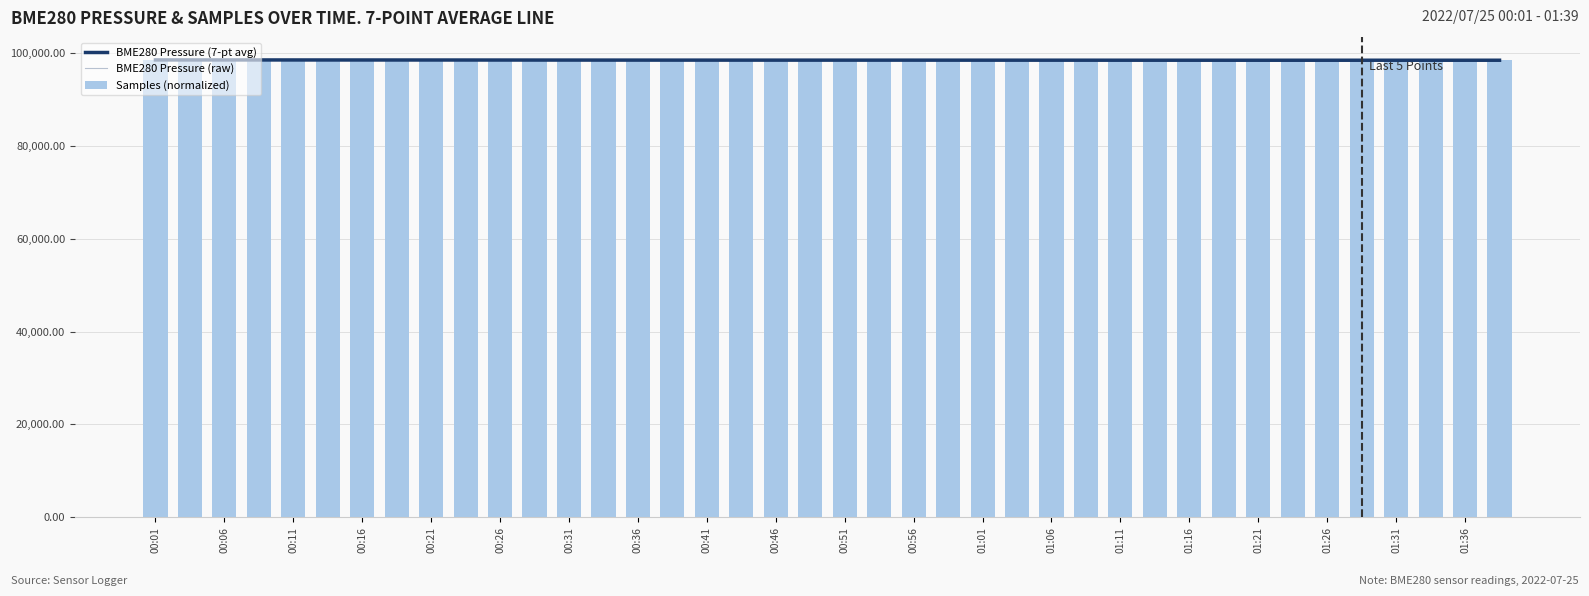

What is the lowest value of the Samples (normalized) series?

98524.1